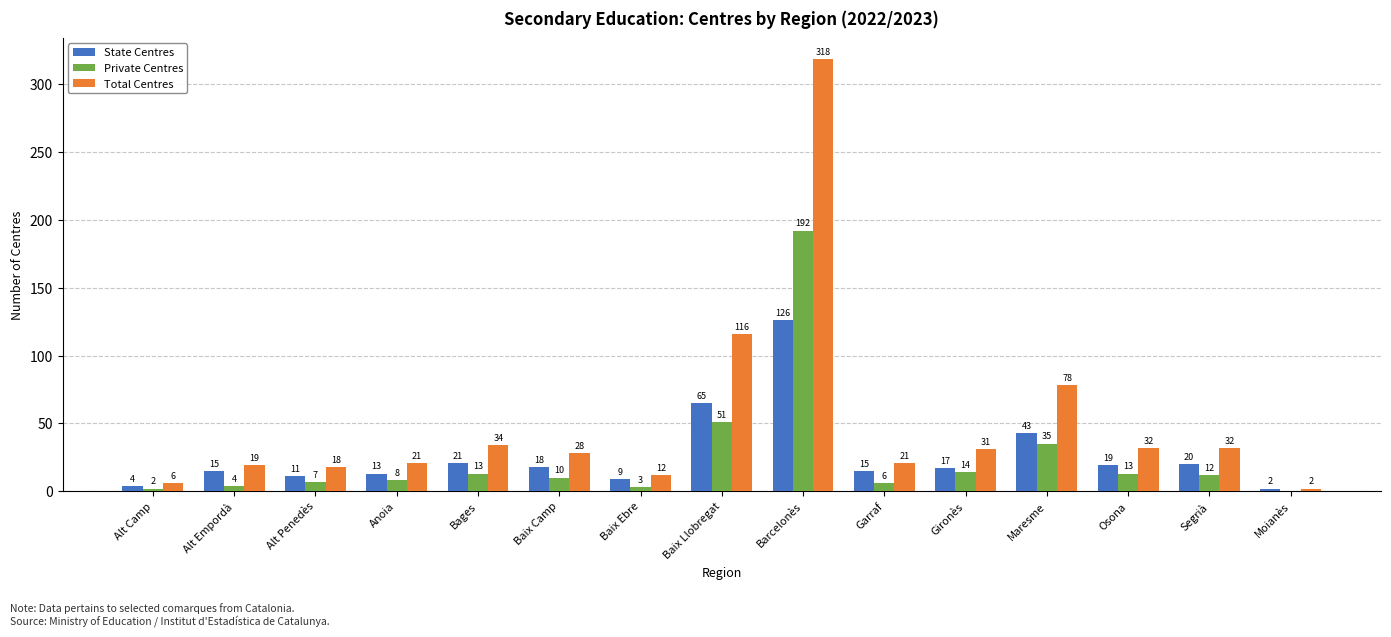

What is the difference between the State Centres values at Alt Camp and Gironès?

13